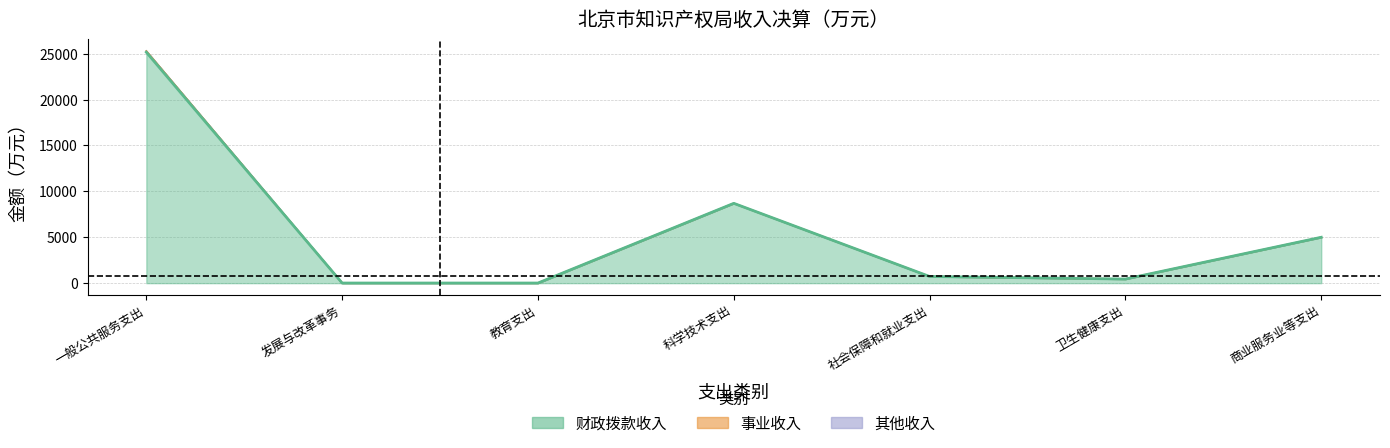

Where is 其他收入 nearest to the value 1?

发展与改革事务